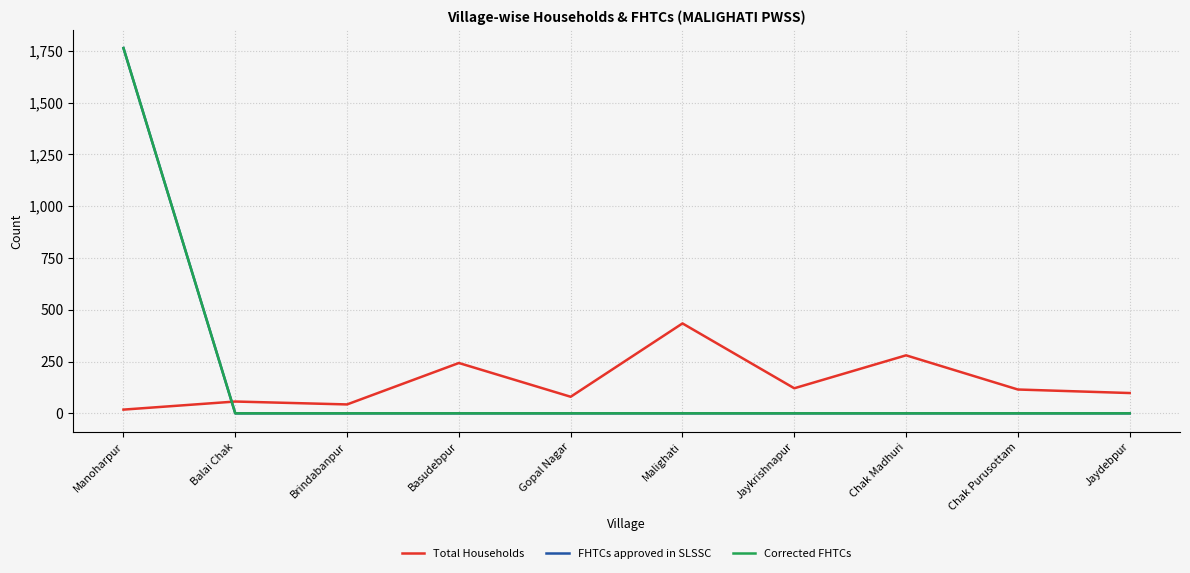

List the series in order of their peak value, highest first.

FHTCs approved in SLSSC, Corrected FHTCs, Total Households